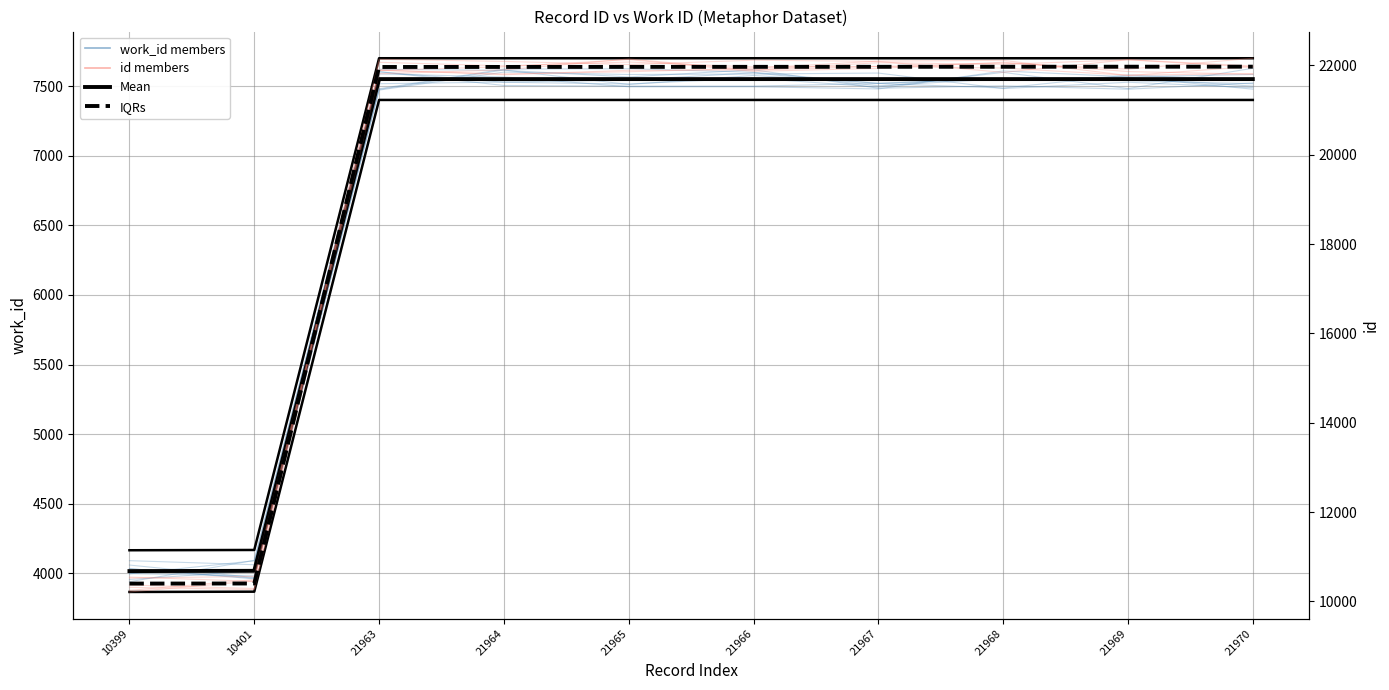

How many lines are shown in the chart?

4